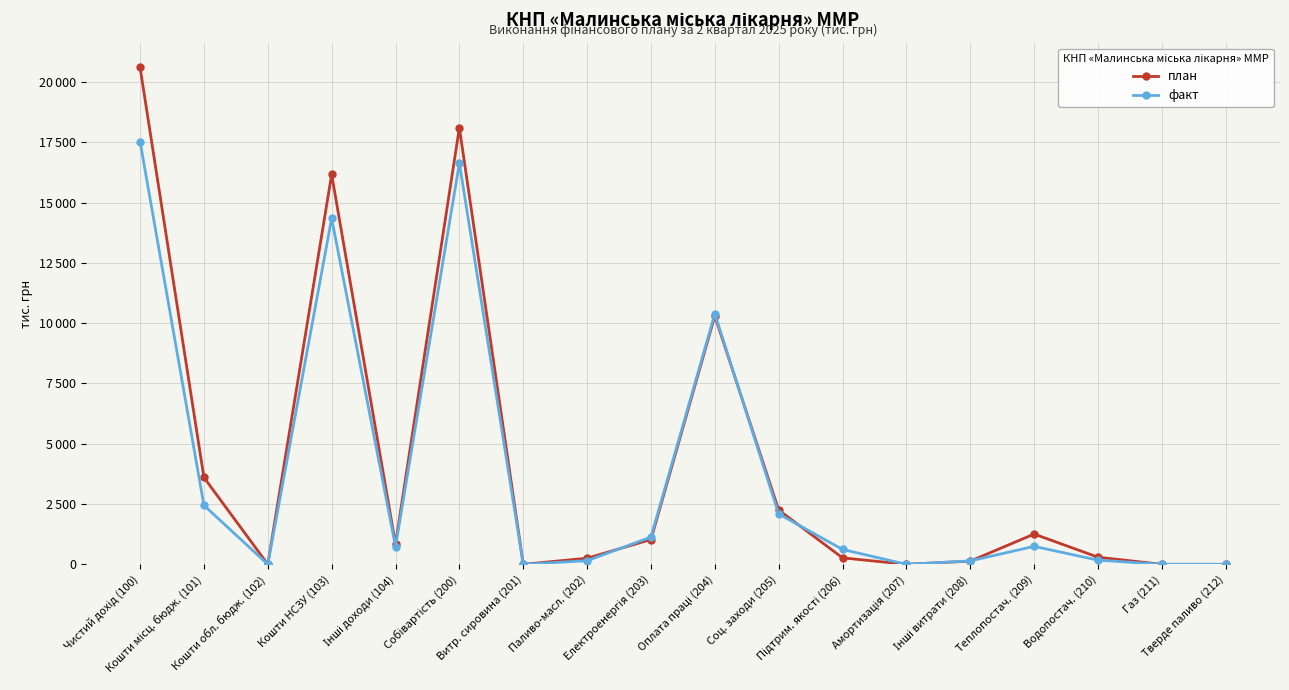

How many interior local peaks does the факт series have?

4